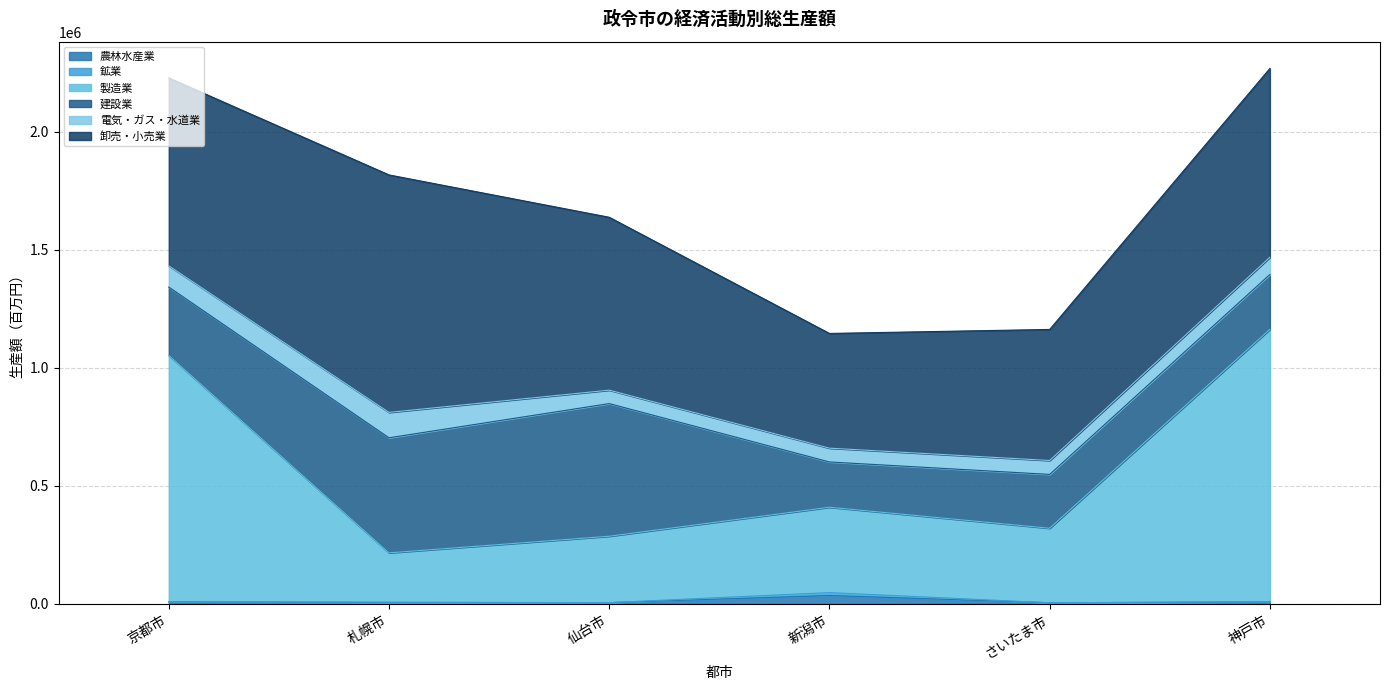

Does the chart have visible grid lines?

Yes